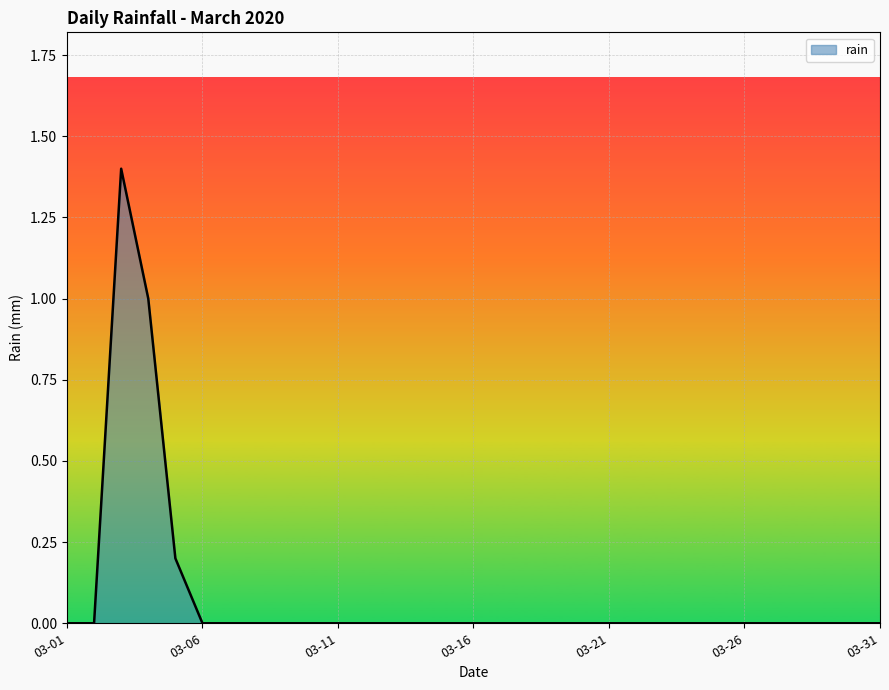

What is the maximum value shown in the chart?

1.4